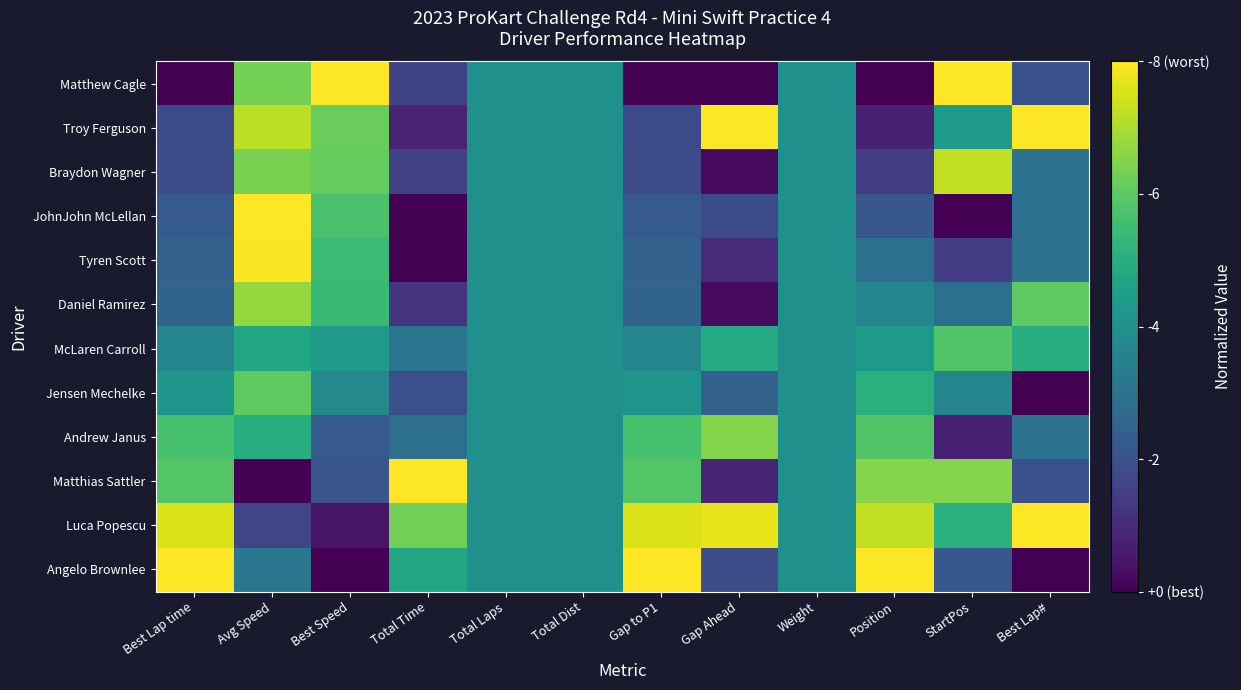

Which label corresponds to the largest value in the chart?

Best Speed